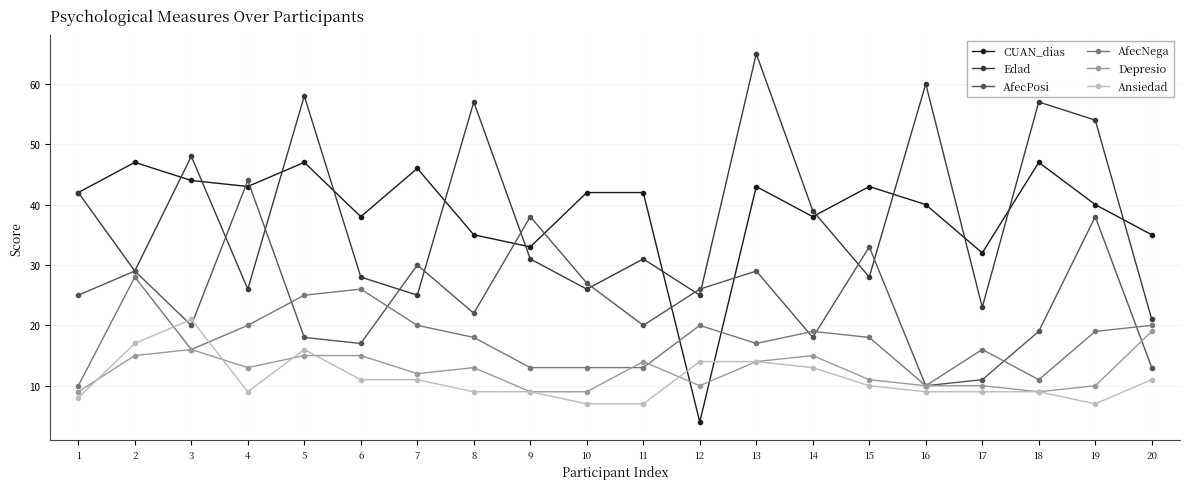

Is it true that Edad equals 23 at 17?

True